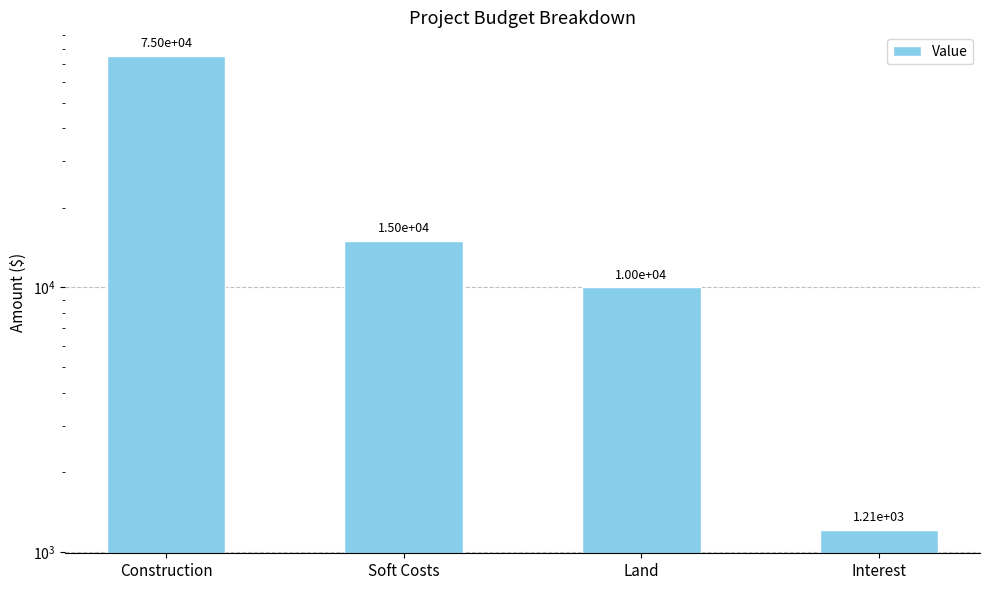

What is the difference between the values at Land and Interest?

8785.7